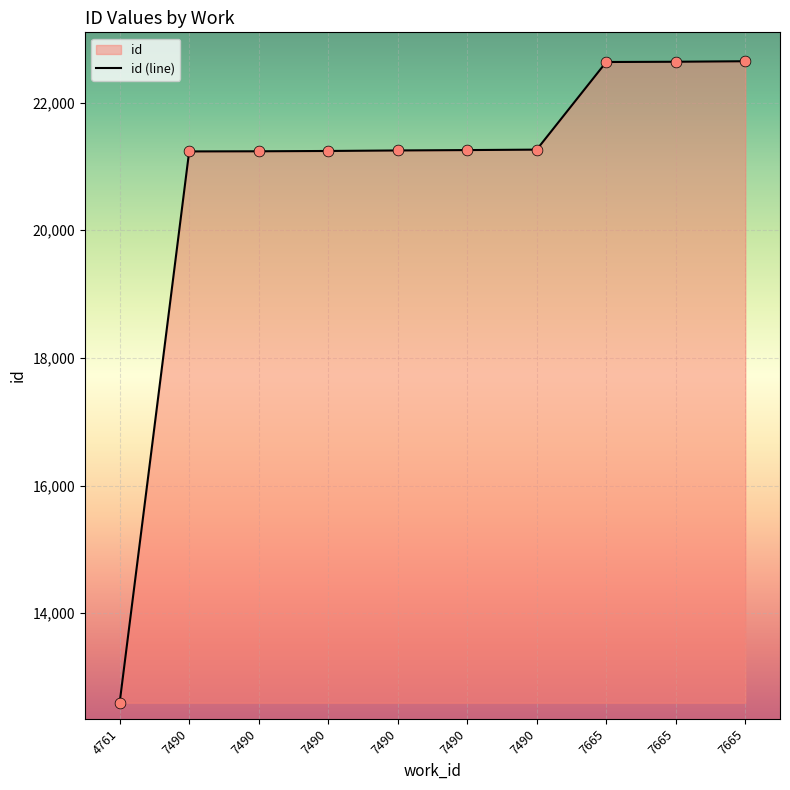

What is the change in value from 7490 to 7665?

+1385